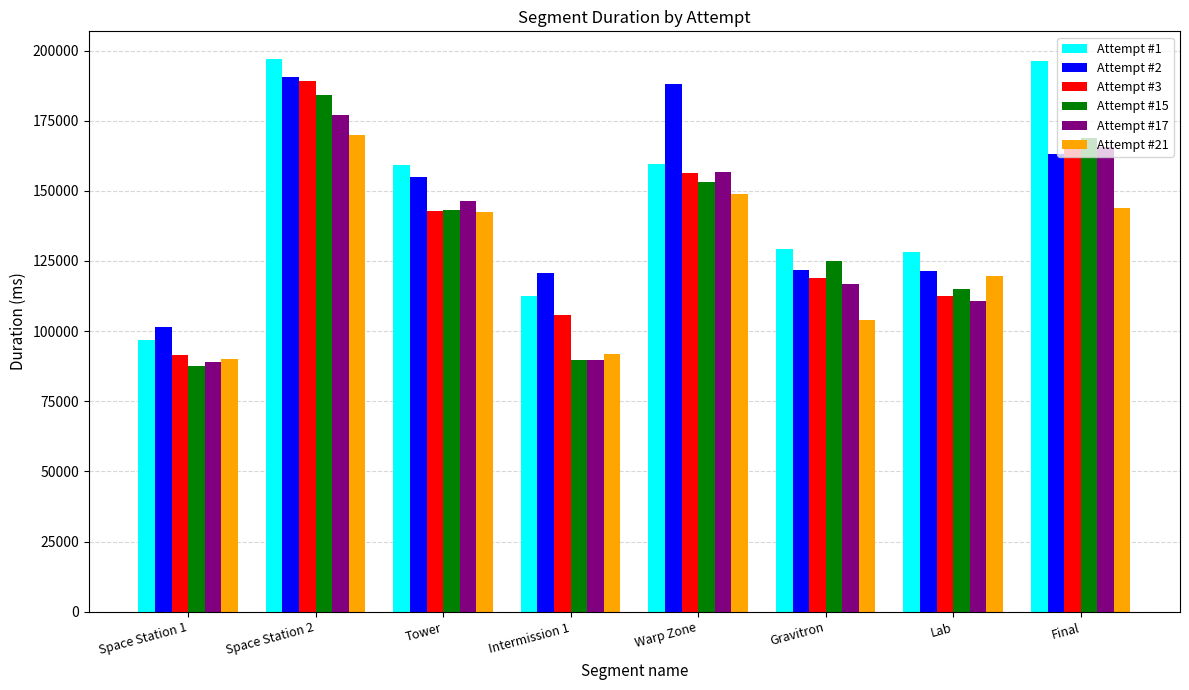

What is the difference between the maximum and minimum values in the Attempt #3 series?

97915